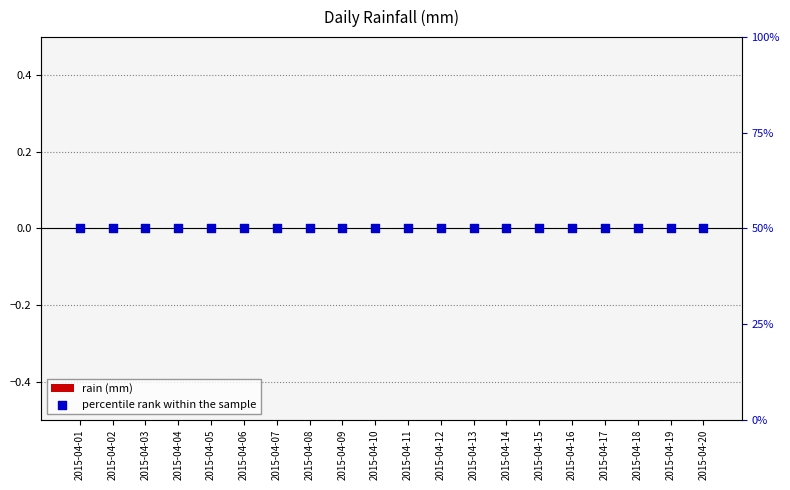

At which category is the sum across all series the highest?

2015-04-01